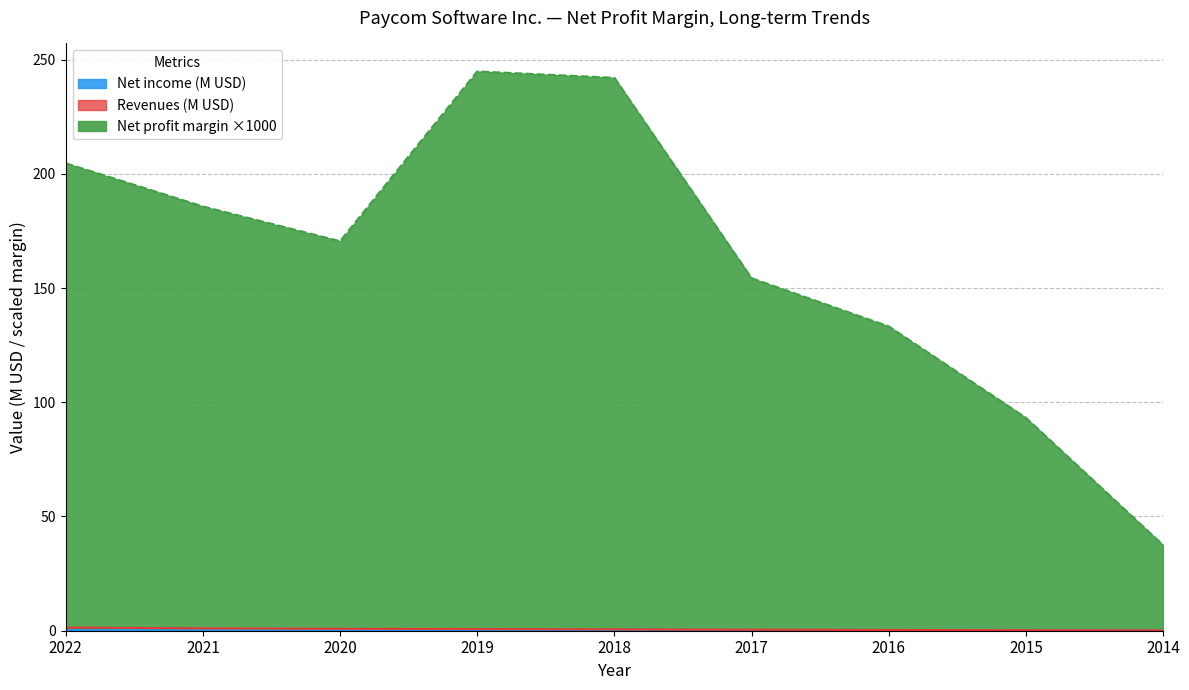

Which series has the largest total across all categories?

Net profit margin